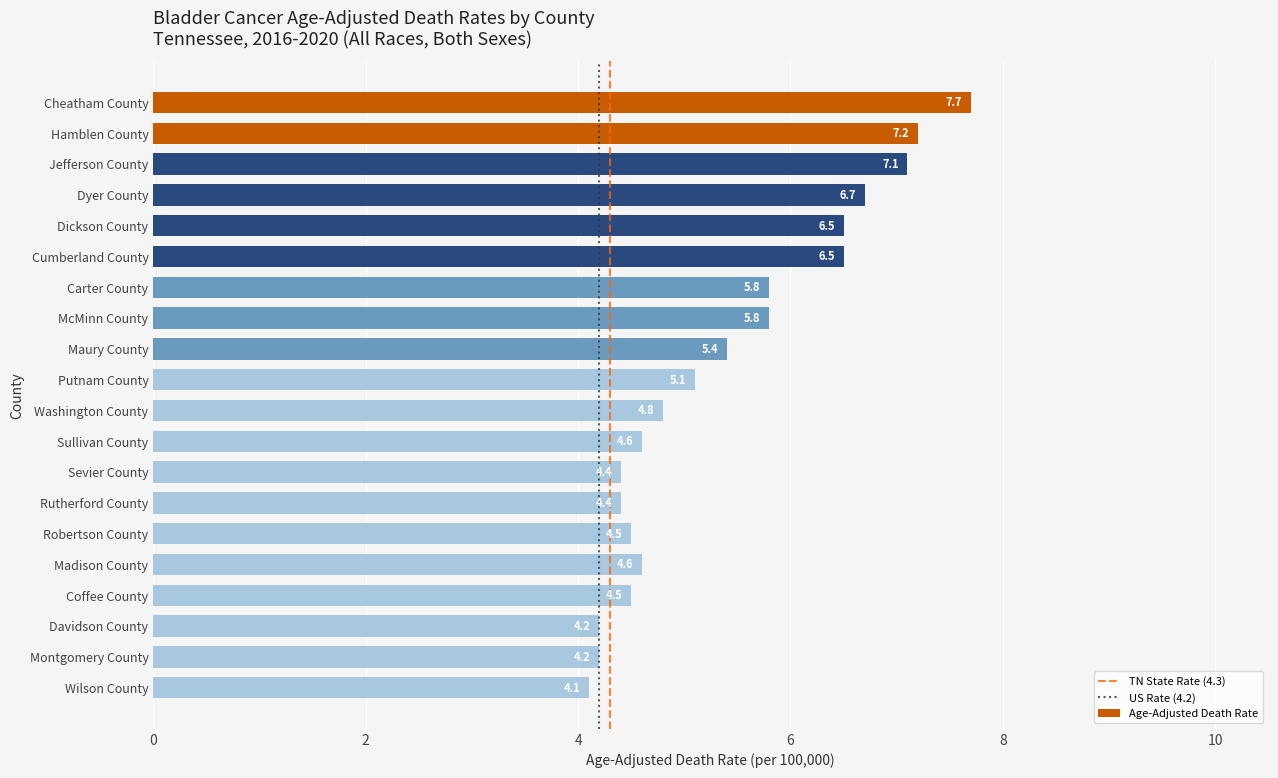

The chart shows a value of 2.2 at Rutherford County. True or false?

False